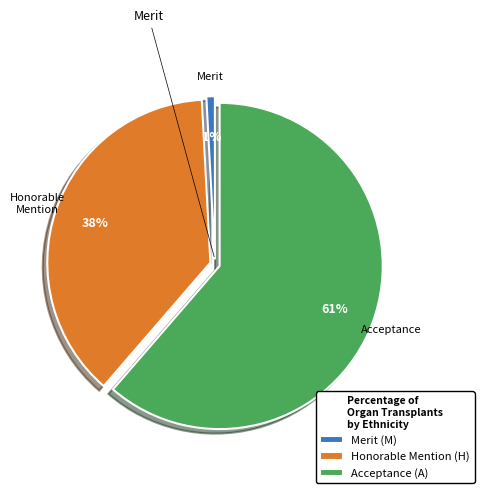

What is the majority slice?

Acceptance (A)